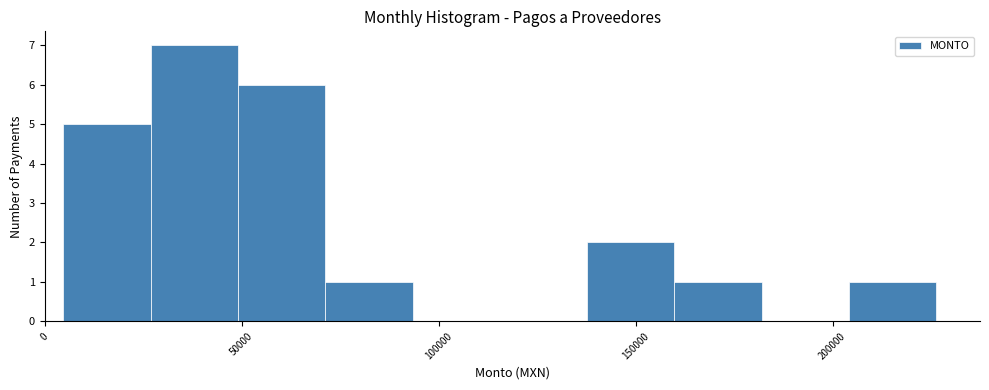

What is the height of the bar covering 5000 to 25000 on the x-axis? Neither the bar edges nor the heights are printed on the chart, so give them approximately, as read against the axes.

5